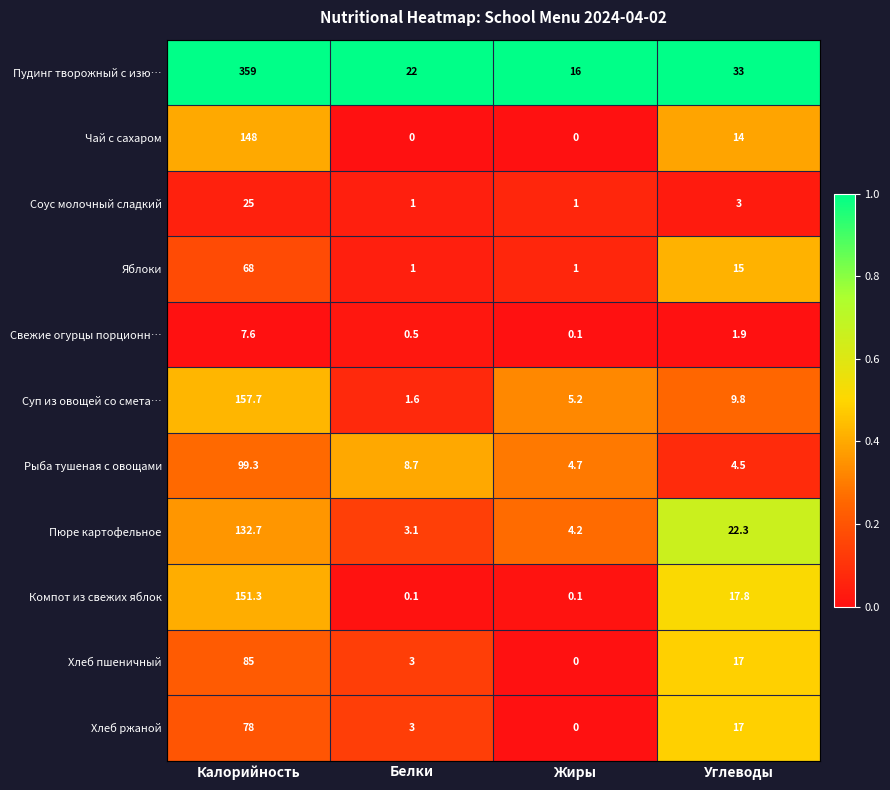

What is the spread (max minus min) of values at Углеводы?

31.1